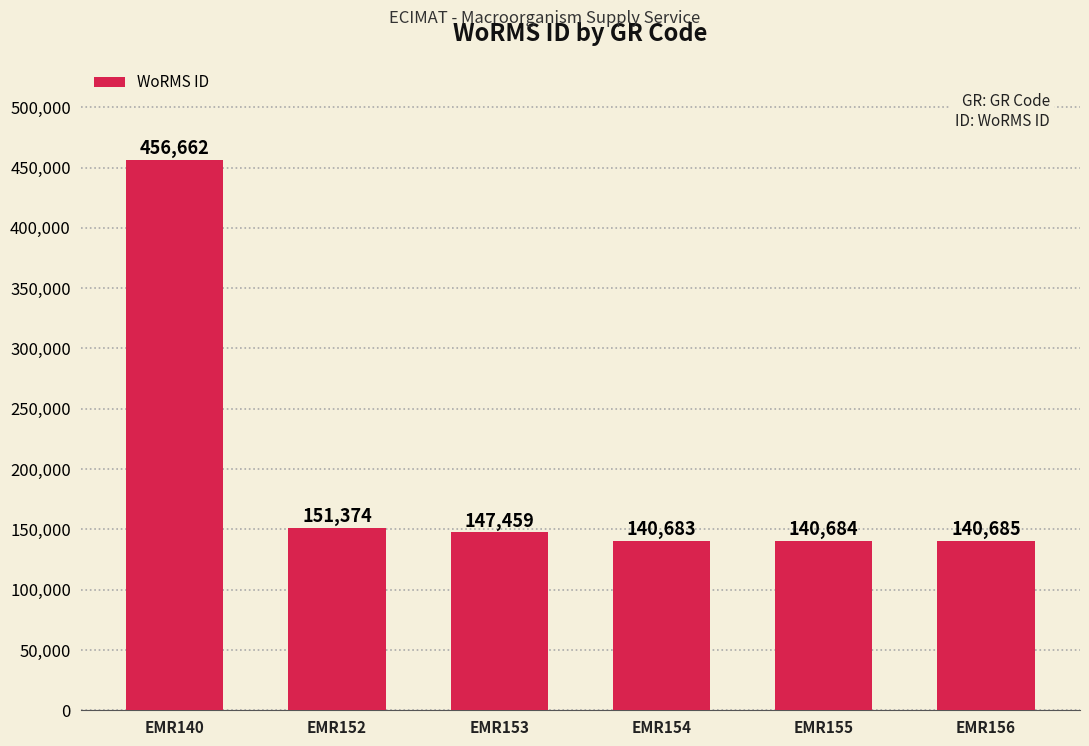

Reading left to right, extract all data points from this chart.

456662	151374	147459	140683	140684	140685